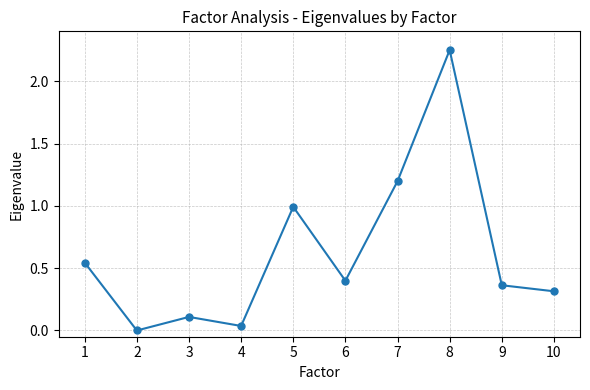

How many lines are shown in the chart?

1